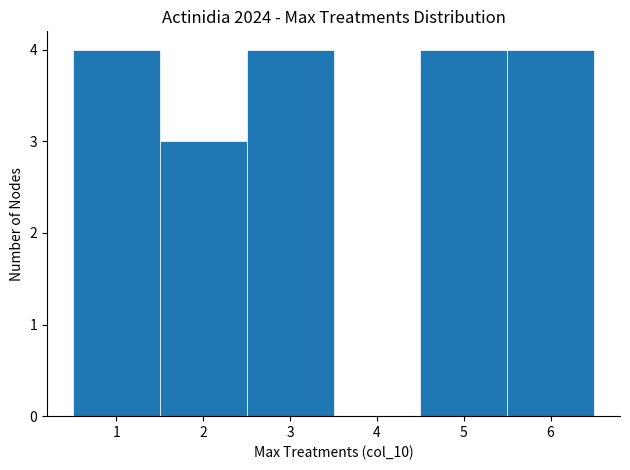

How tall is the bar that spans 1.5 to 2.5 on the x-axis? The values are not printed on the chart, so give them approximately, as read against the axis.

3